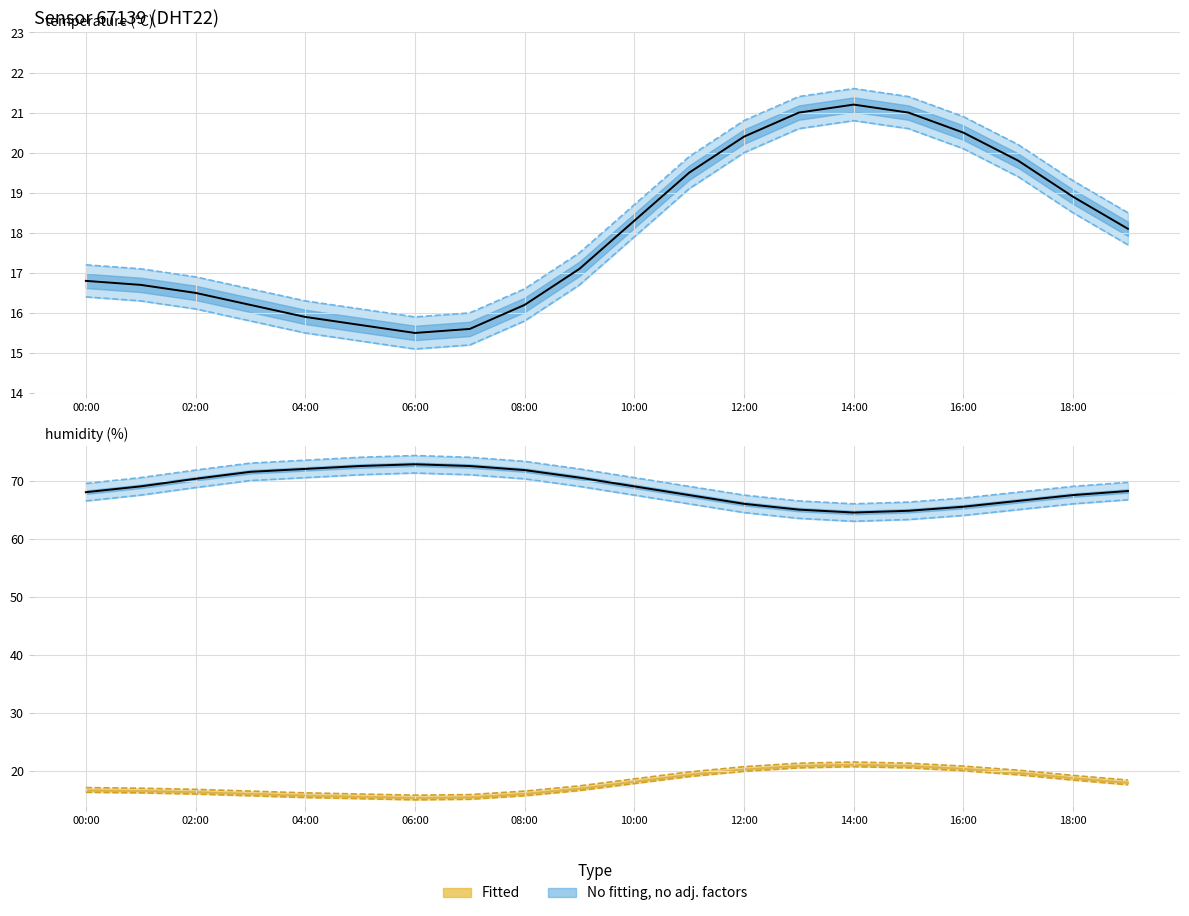

What is the total value across all series at 09:00?

264.3